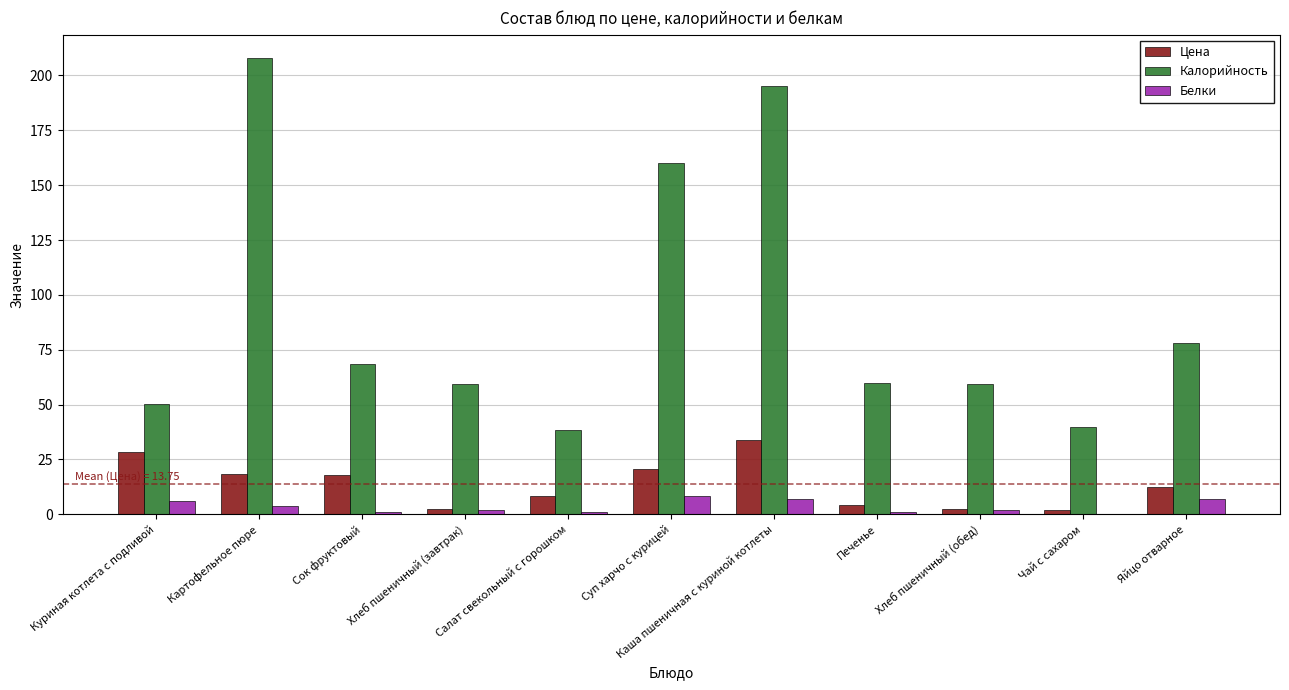

What is the maximum value shown in the chart?

208.1